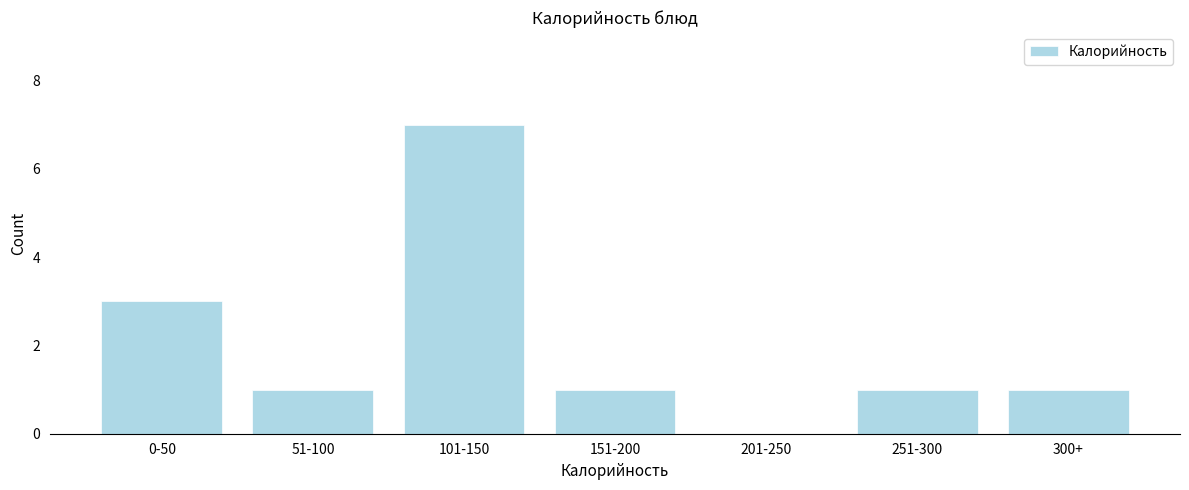

Approximately how many times larger is the value at 0-50 compared to 101-150?

0.4